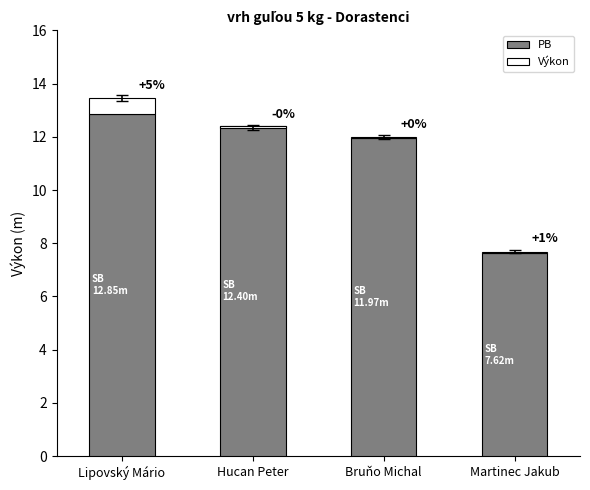

Is it true that PB equals 12.0 at Bruňo Michal?

True